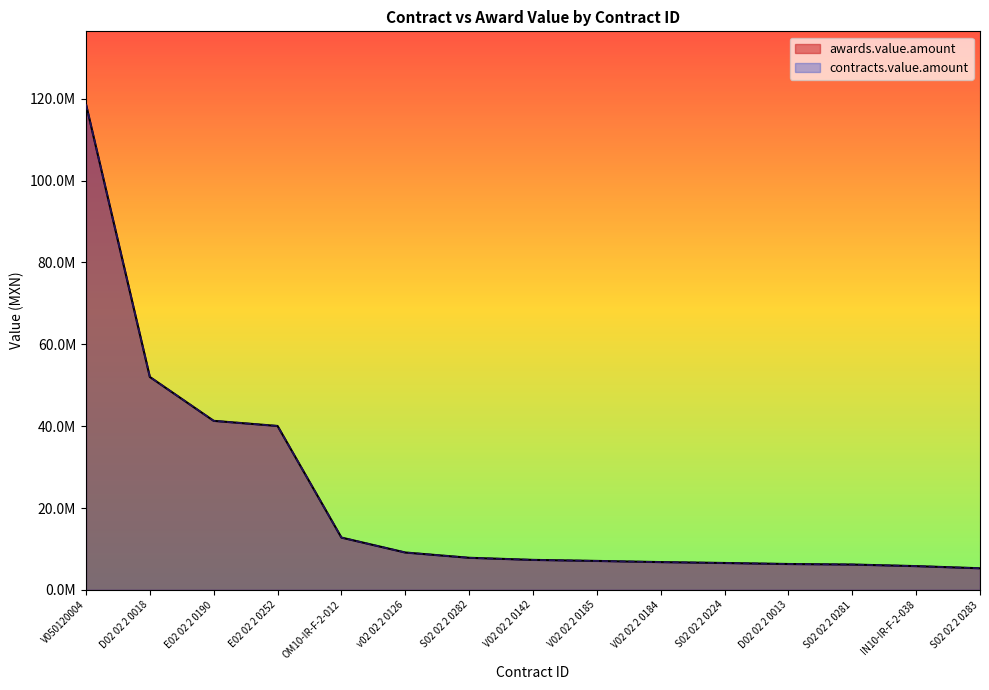

At which category is the sum across all series the highest?

V050120004